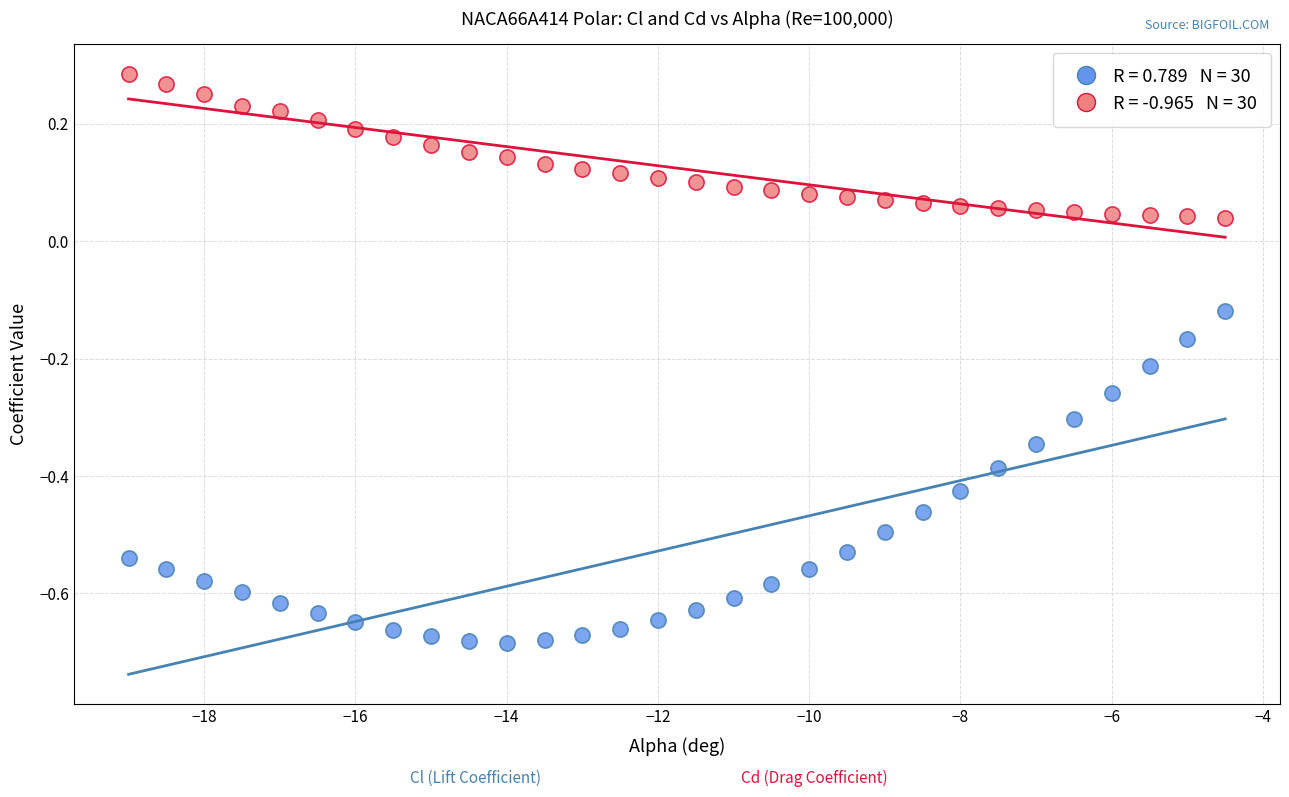

Across all data points, what is the range of Y values (max minus min)?

1.0